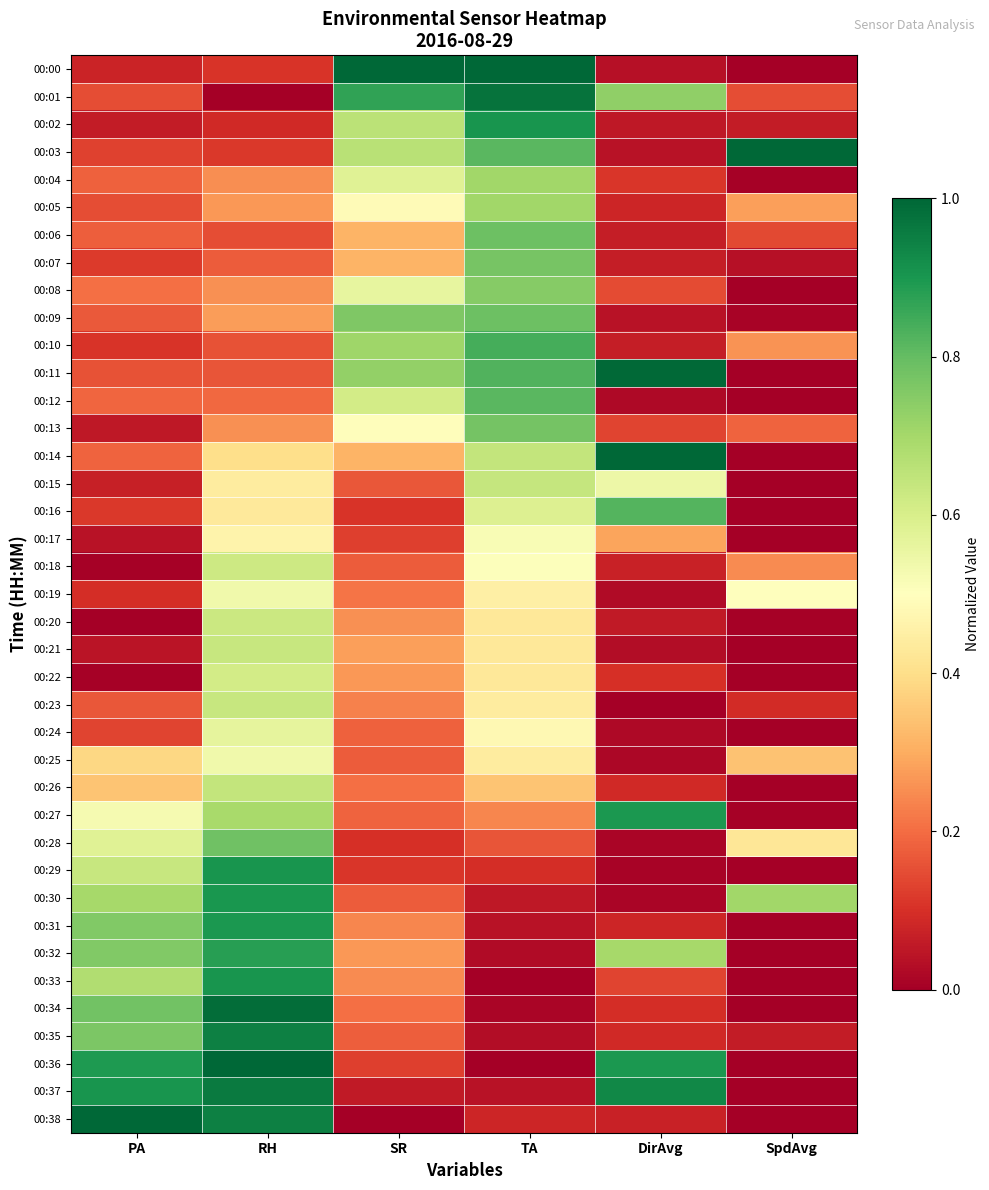

At how many categories does at least one series exceed 0?

6